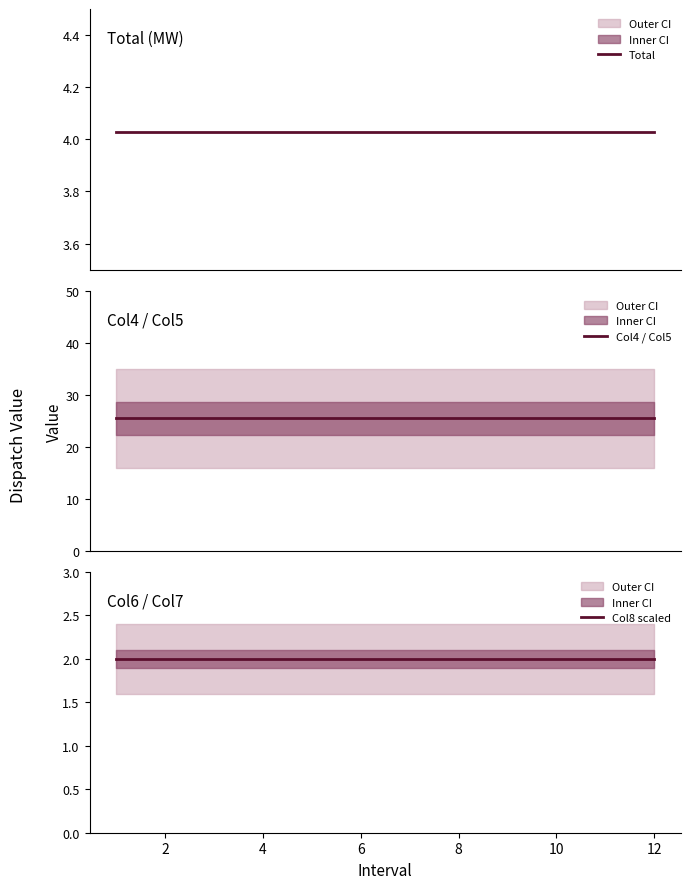

What is the label of the 2nd point from the right?

10